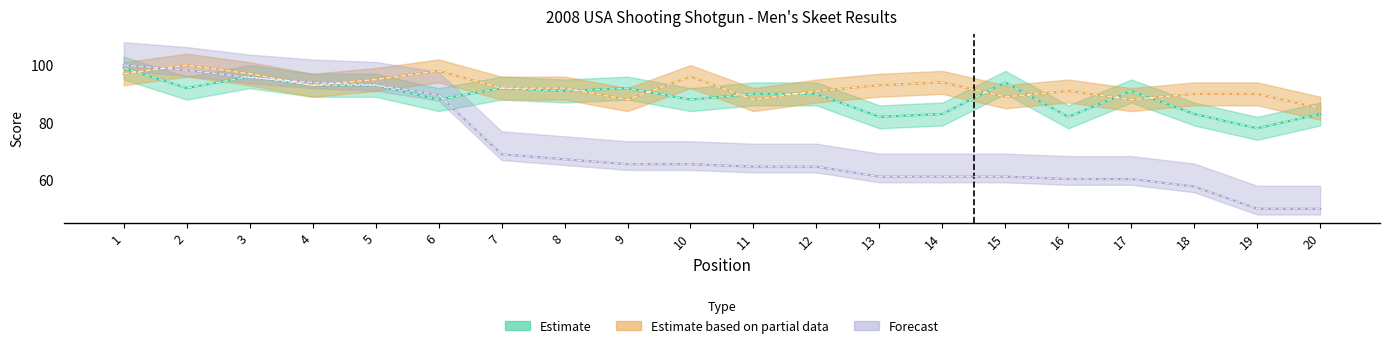

Does the chart have visible grid lines?

No